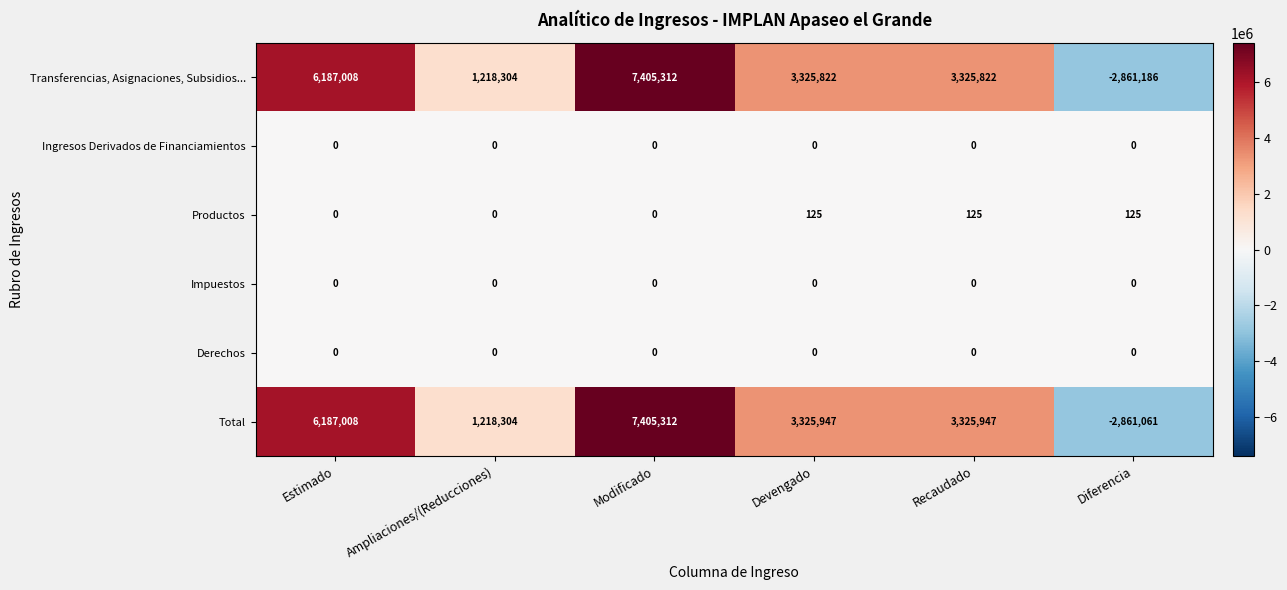

The Productos series shows 0 at Ampliaciones/(Reducciones). True or false?

True